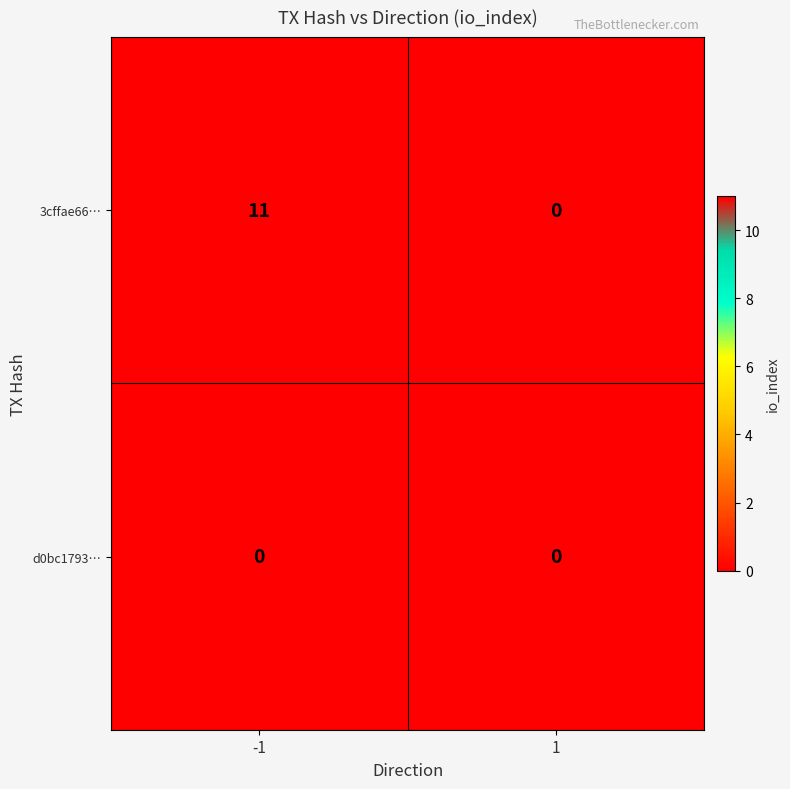

Which series has the largest total across all categories?

3cffae66…